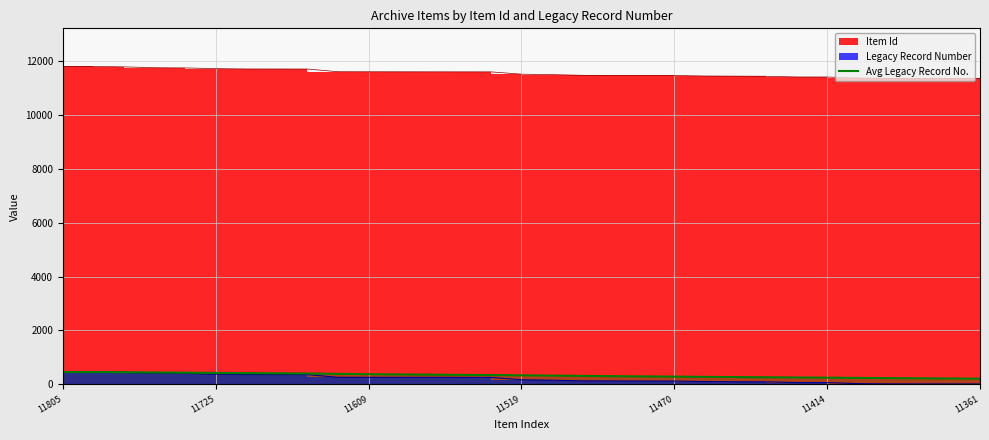

Is it true that the value at 9 is 268.4?

False